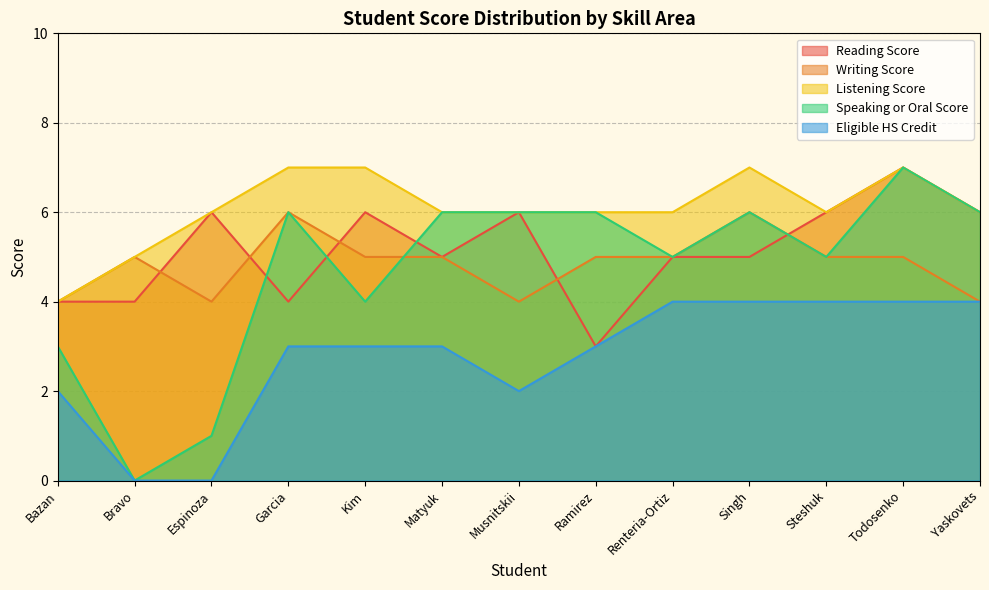

Rank the series by their maximum value, from lowest to highest.

Eligible HS Credit, Writing Score, Reading Score, Listening Score, Speaking or Oral Score